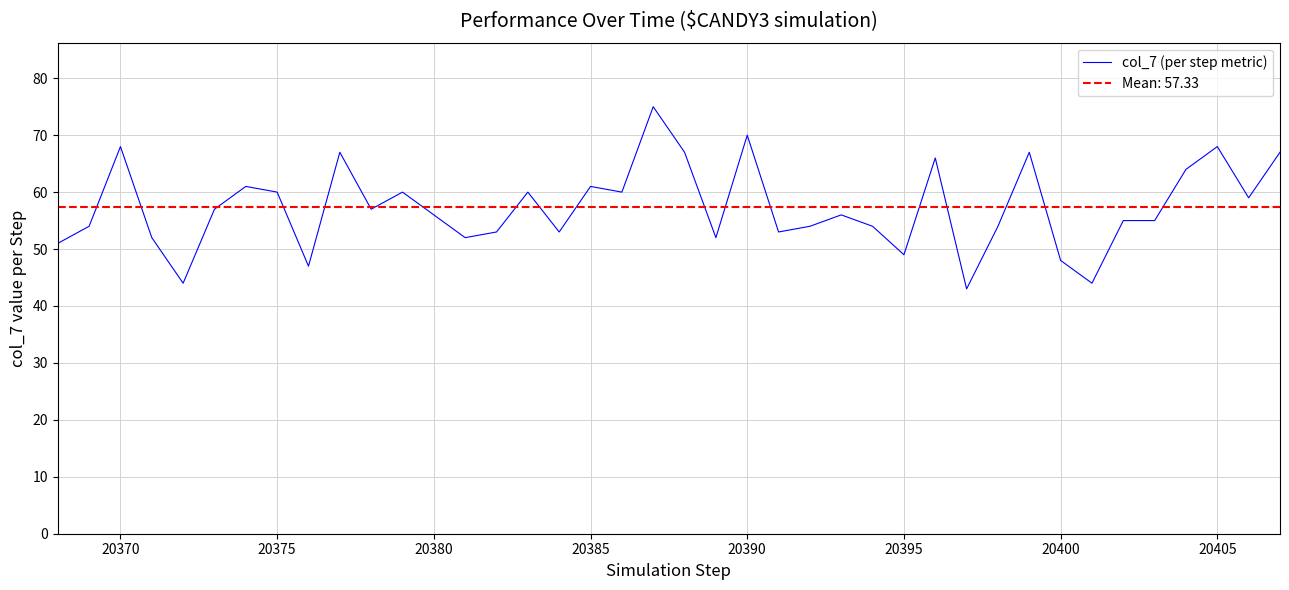

What is the sum of all values?

2293